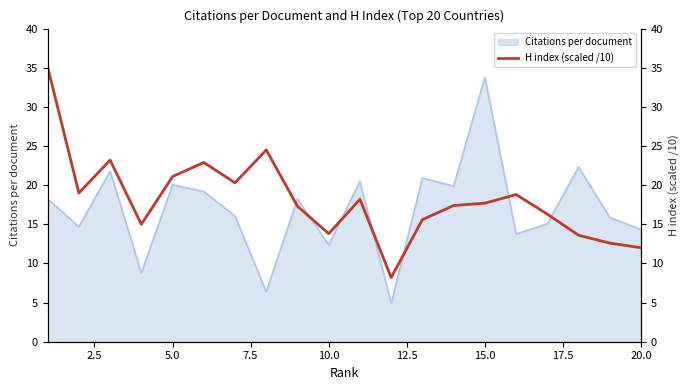

The Citations per document series shows 30.5 at 5.0. True or false?

False